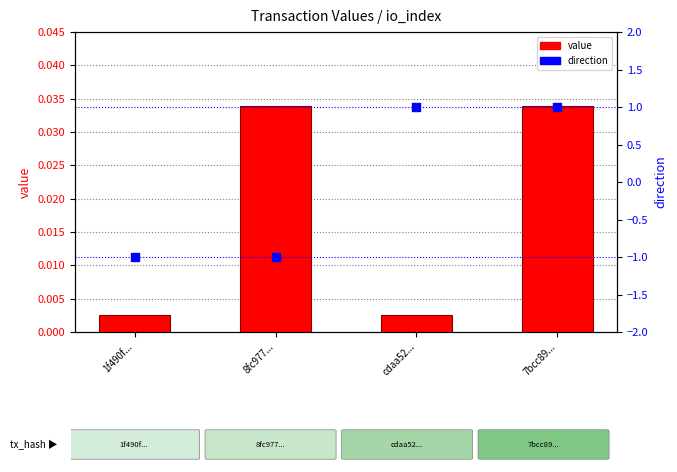

Which series reaches the maximum Y coordinate?

direction